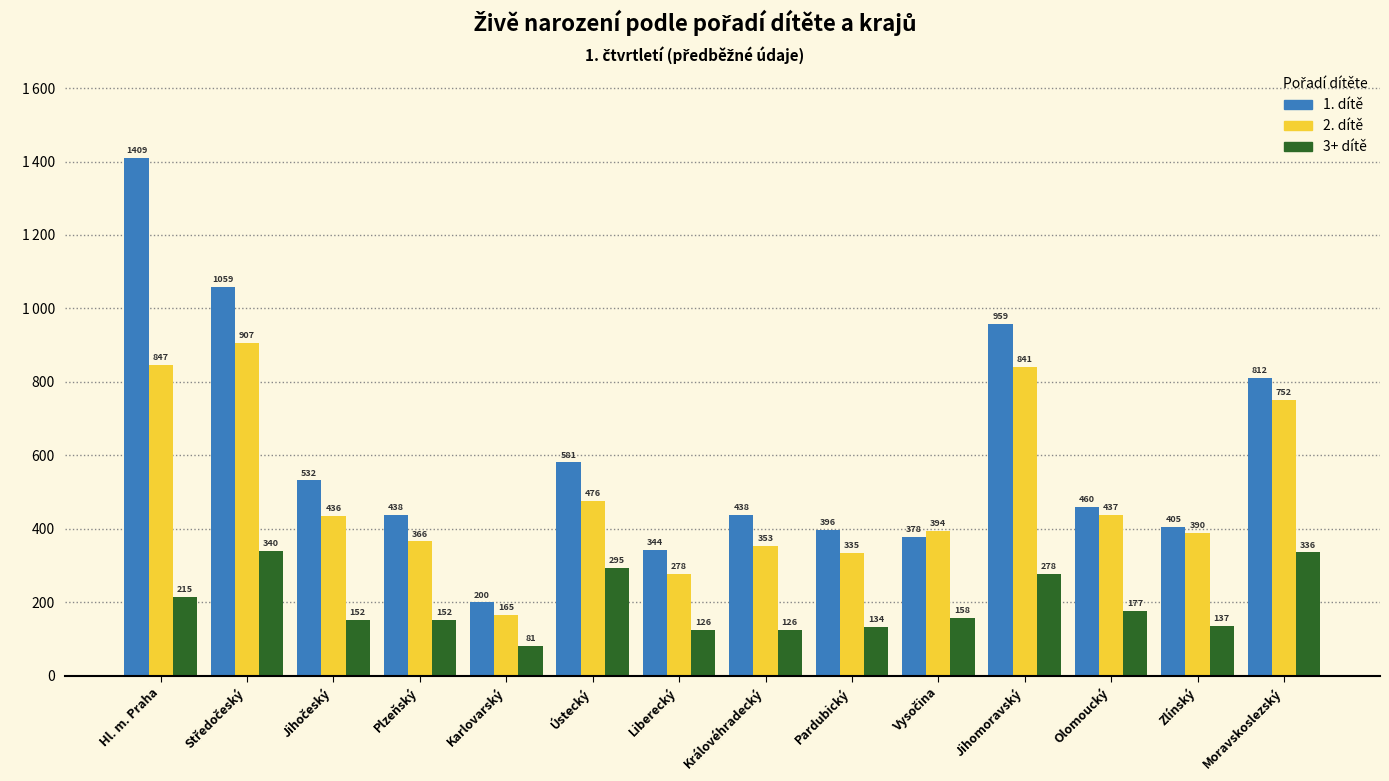

Are the bars horizontal?

No